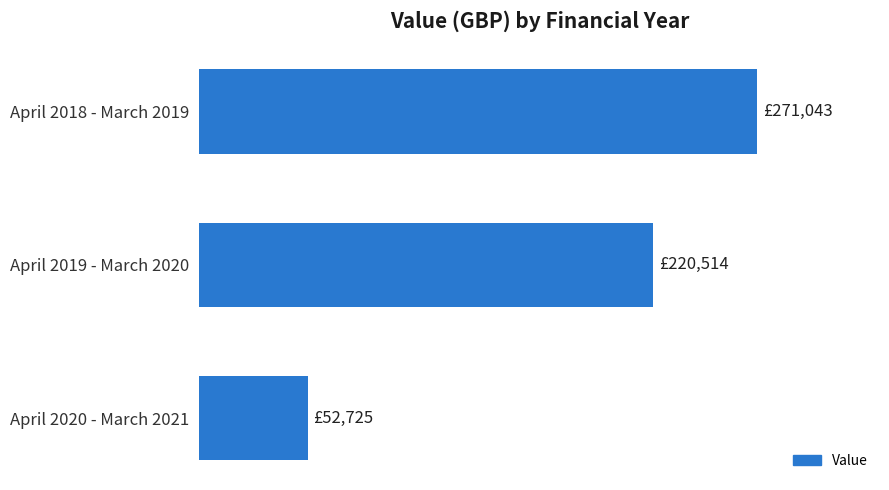

Are the bars horizontal?

Yes